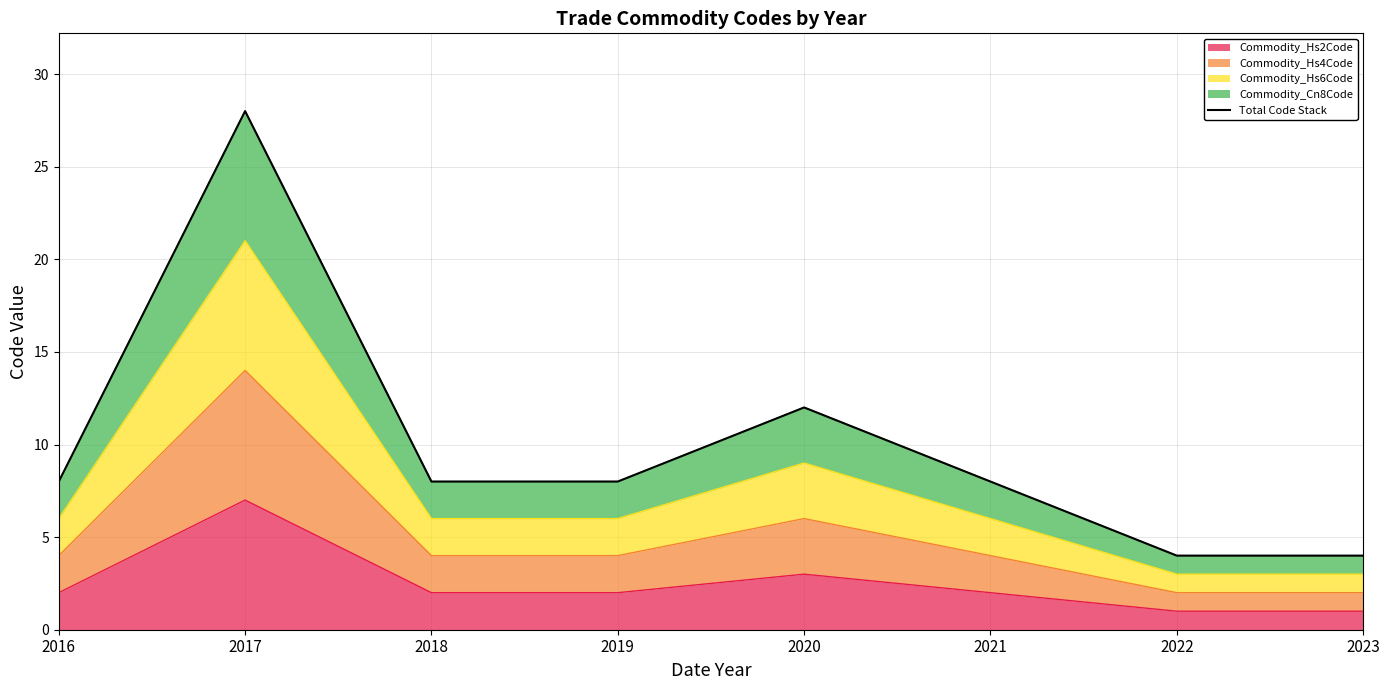

How many interior local peaks (higher than both neighbors) does the data have?

2